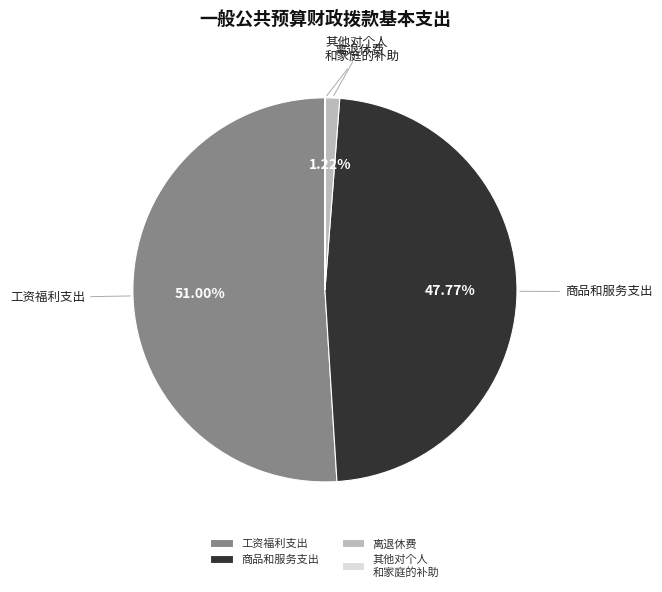

Which category accounts for the majority?

工资福利支出